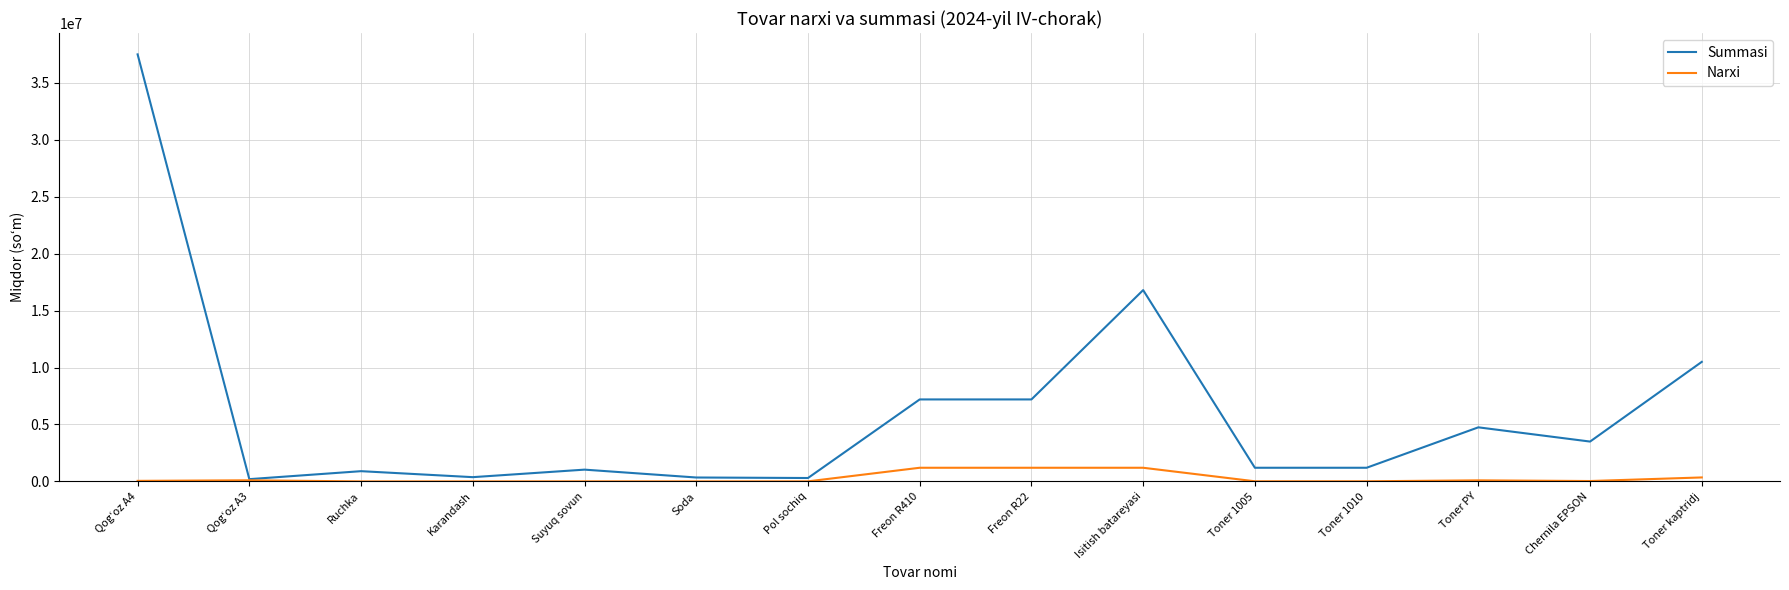

What is the greatest value displayed?

37500000